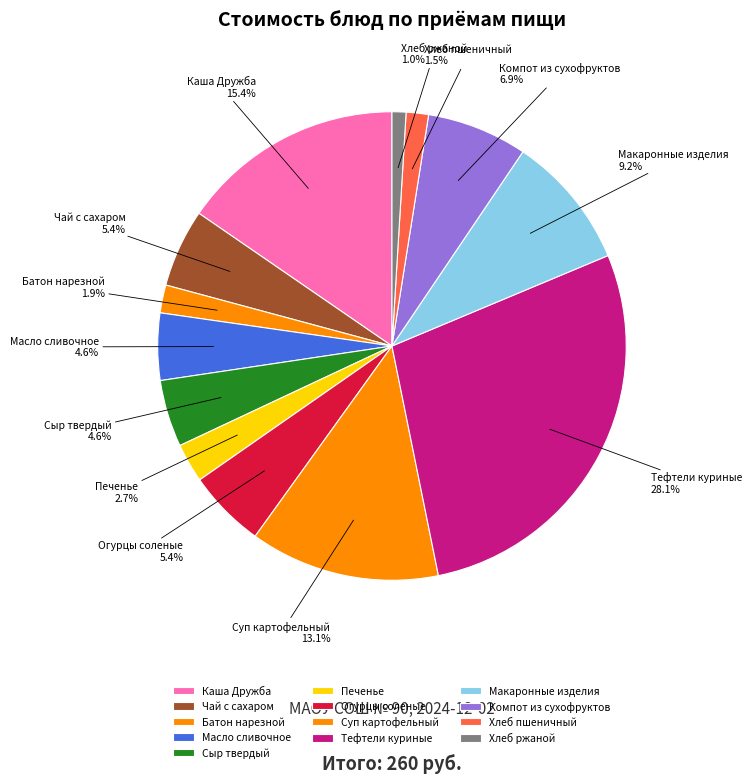

To the nearest percent, what is the combined percentage of Каша Дружба and Хлеб пшеничный?

17%